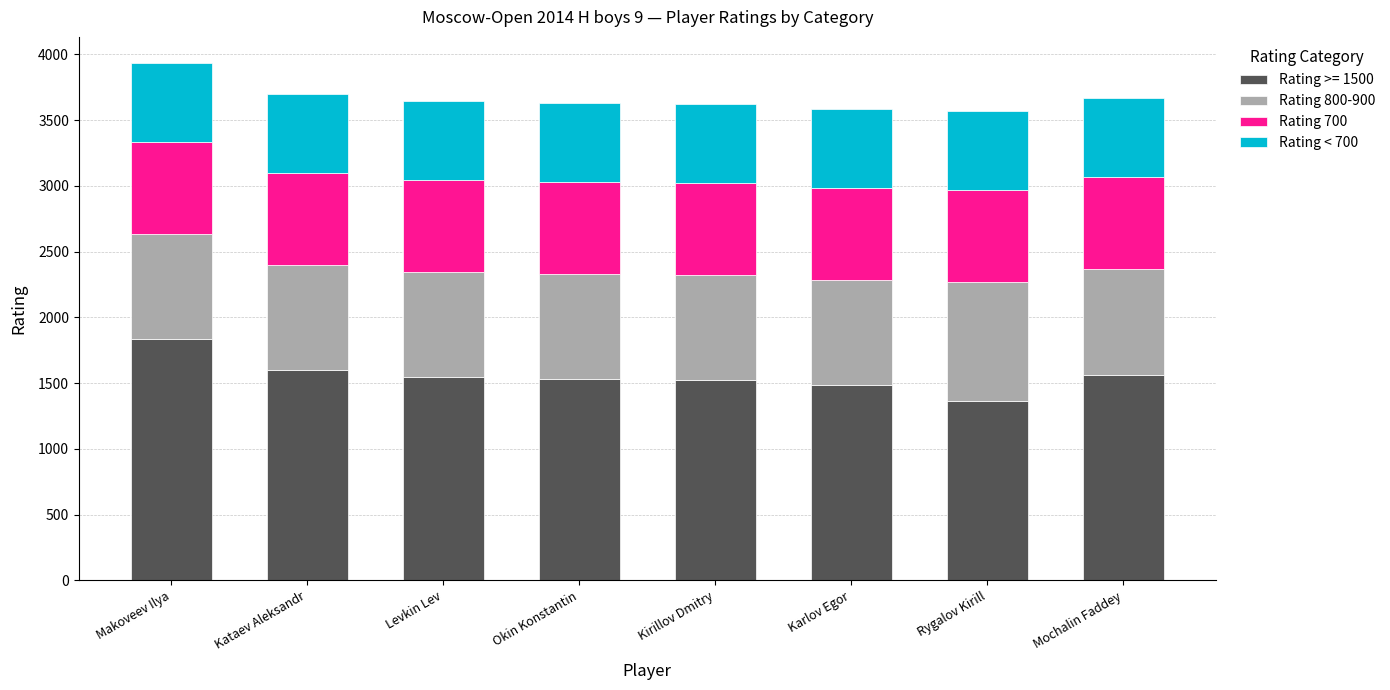

True or false: Rating >= 1500 has a value of 871 at Karlov Egor.

False